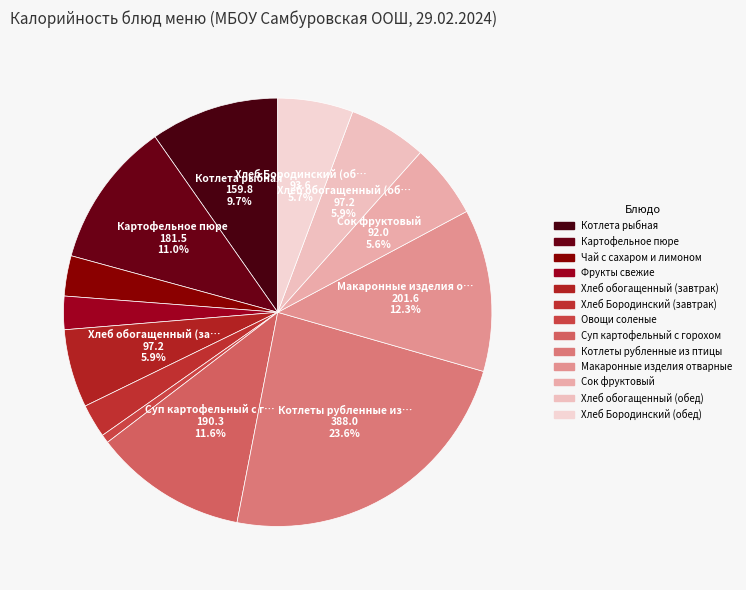

True or false: Котлета рыбная accounts for 10% of the total.

True